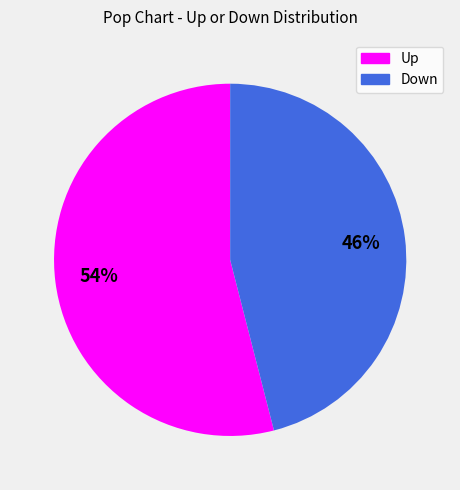

Is there a majority slice in this chart?

Yes